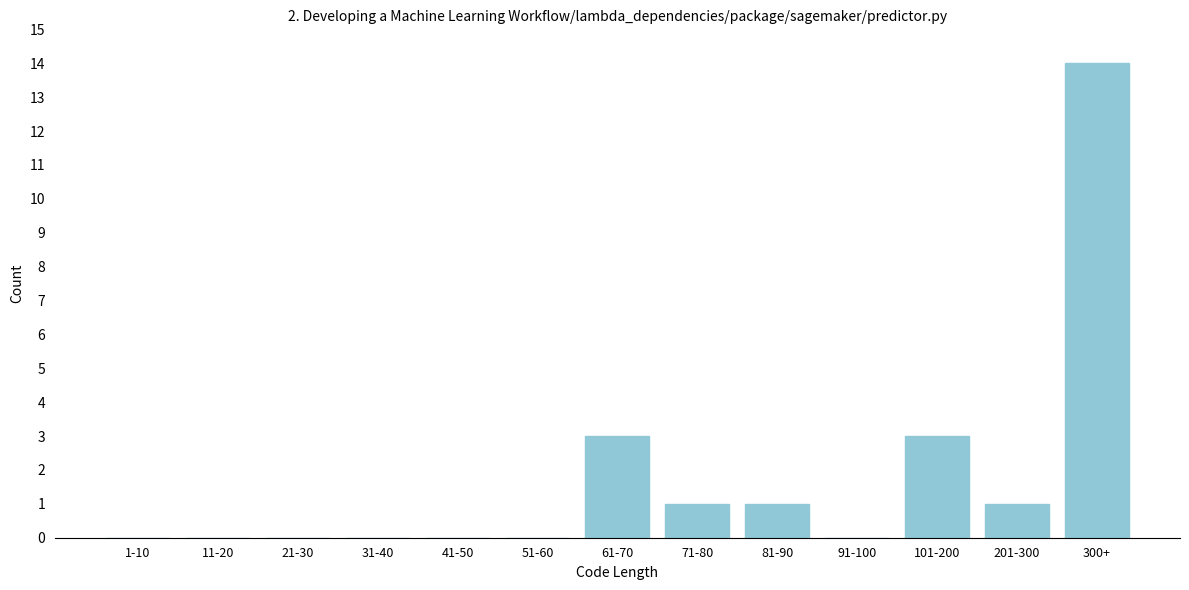

Reading right to left, list all the values displayed in this chart.

300+=14	201-300=1	101-200=3	91-100=0	81-90=1	71-80=1	61-70=3	51-60=0	41-50=0	31-40=0	21-30=0	11-20=0	1-10=0